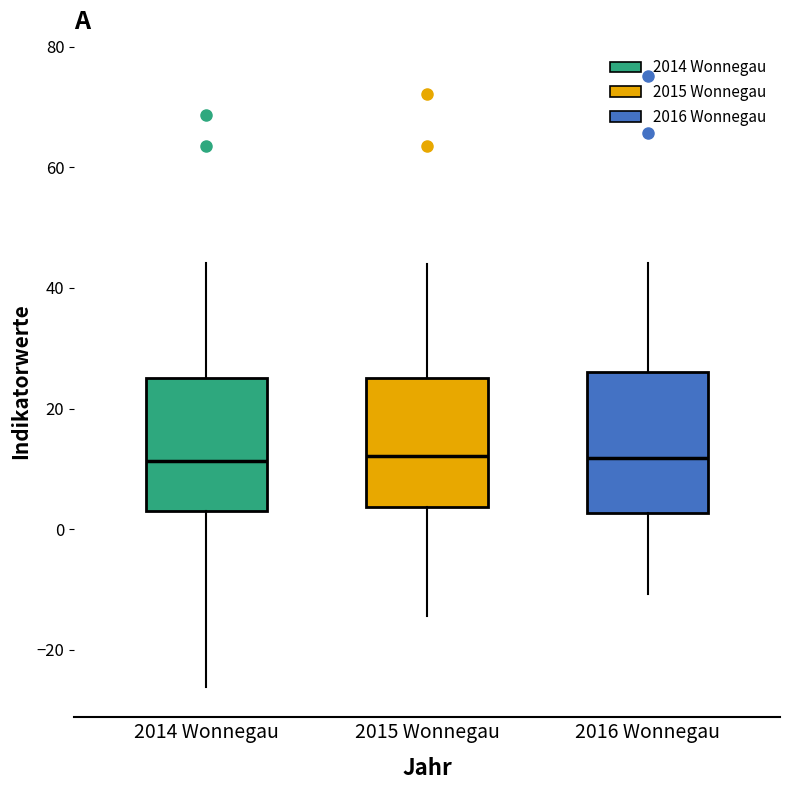

Reading left to right, transcribe this box plot: for each box, give where its median line is, the range the box spans, and where its two whiskers end, as read against the y-axis. The values are not printed on the chart, so give them approximately, as read against the axis.

2014 Wonnegau: median 12, box 4 to 26, whiskers -26 to 44
2015 Wonnegau: median 12, box 4 to 26, whiskers -14 to 44
2016 Wonnegau: median 12, box 2 to 26, whiskers -10 to 44